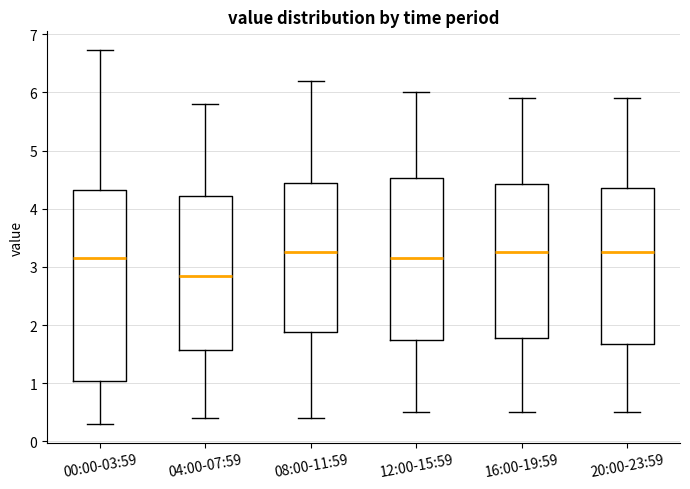

Where is the upper edge of the box for 12:00-15:59 on the y-axis? The values are not printed on the chart, so give them approximately, as read against the axis.

4.5